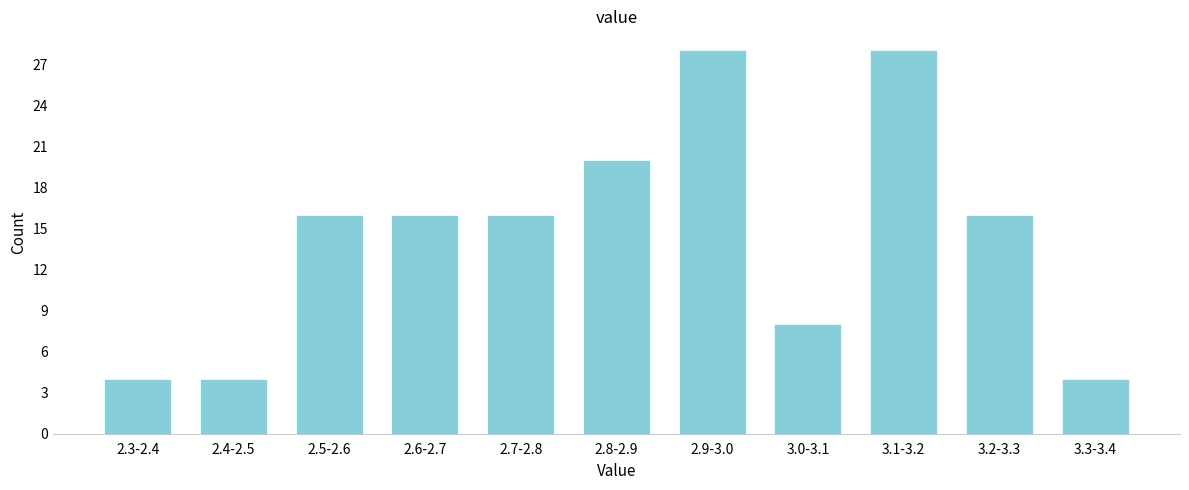

Reading left to right, extract all data points from this chart.

2.3-2.4=4	2.4-2.5=4	2.5-2.6=16	2.6-2.7=16	2.7-2.8=16	2.8-2.9=20	2.9-3.0=28	3.0-3.1=8	3.1-3.2=28	3.2-3.3=16	3.3-3.4=4